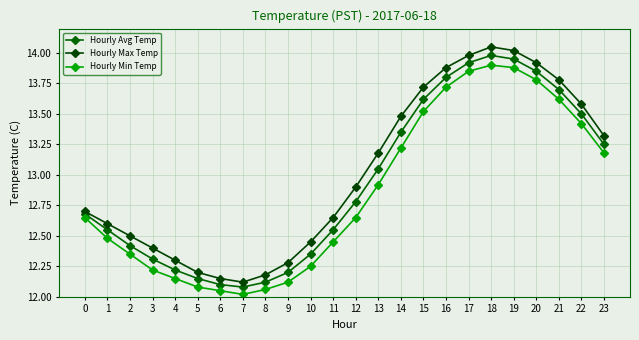

What is the total value across all series at 14?

40.0